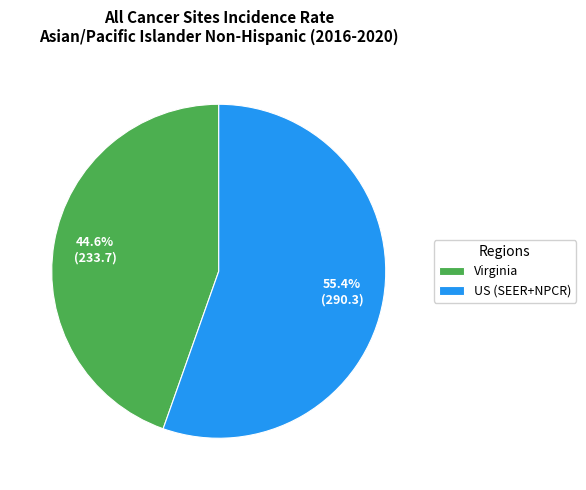

What percentage do Virginia and US (SEER+NPCR) together represent?

100.0%